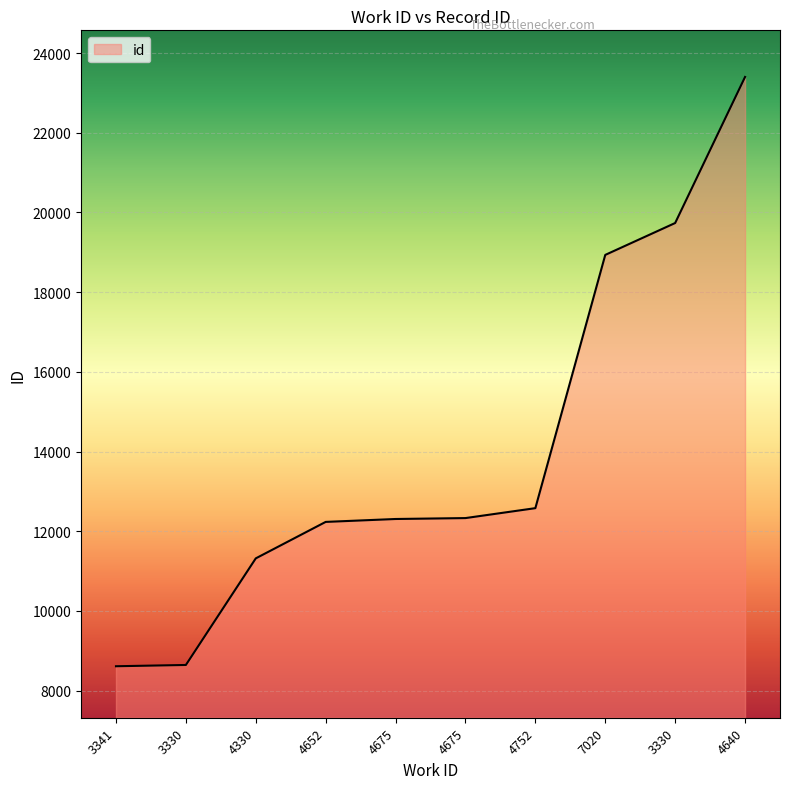

What is the label of the 8th point from the left?

7020